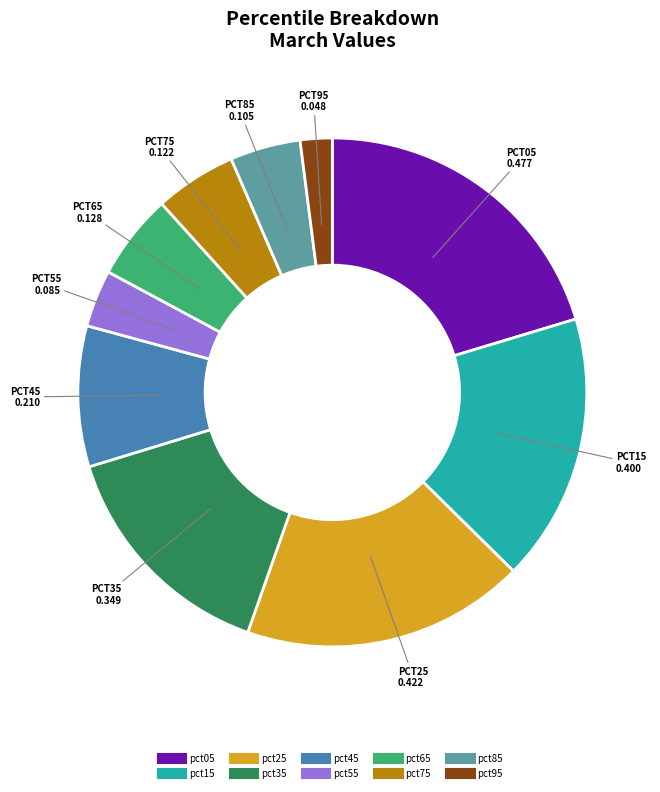

Between pct35 and pct75, which is larger?

pct35